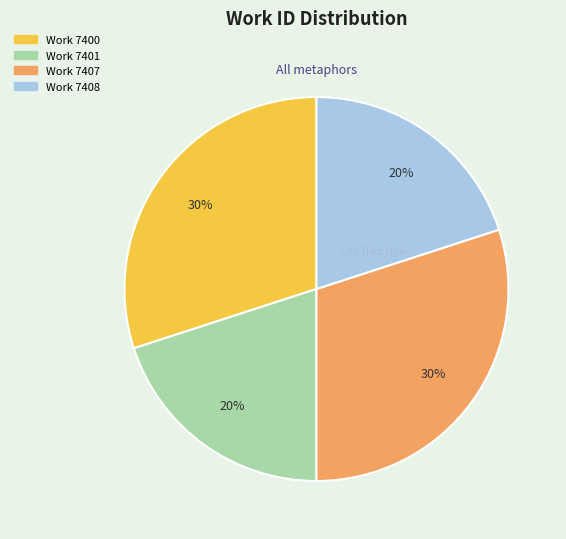

What percentage is the Work 7407 slice, to the nearest percent?

30%